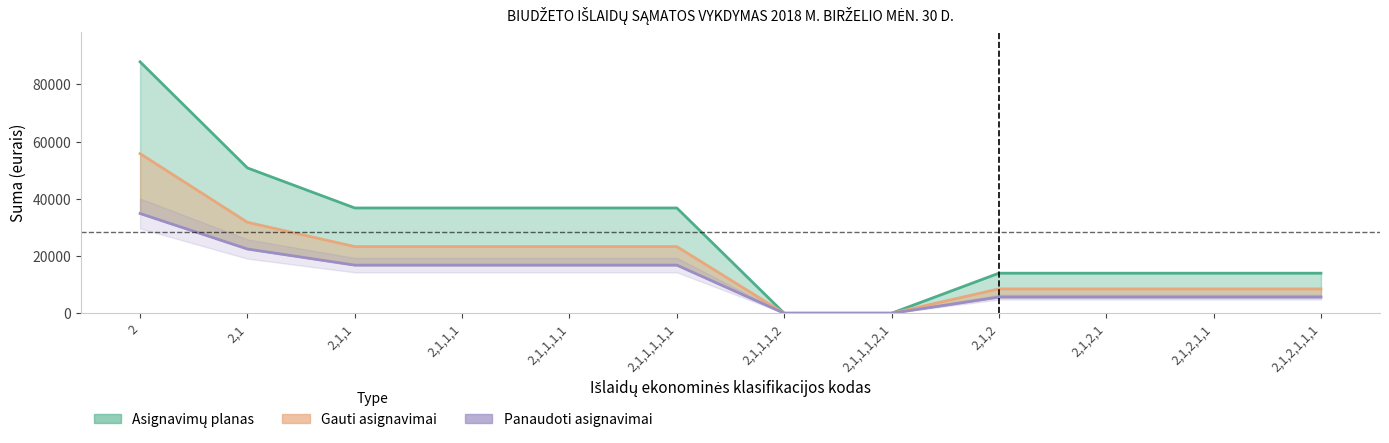

Is it true that plan_line equals 36800.0 at 2,1,1,1,1,1?

True